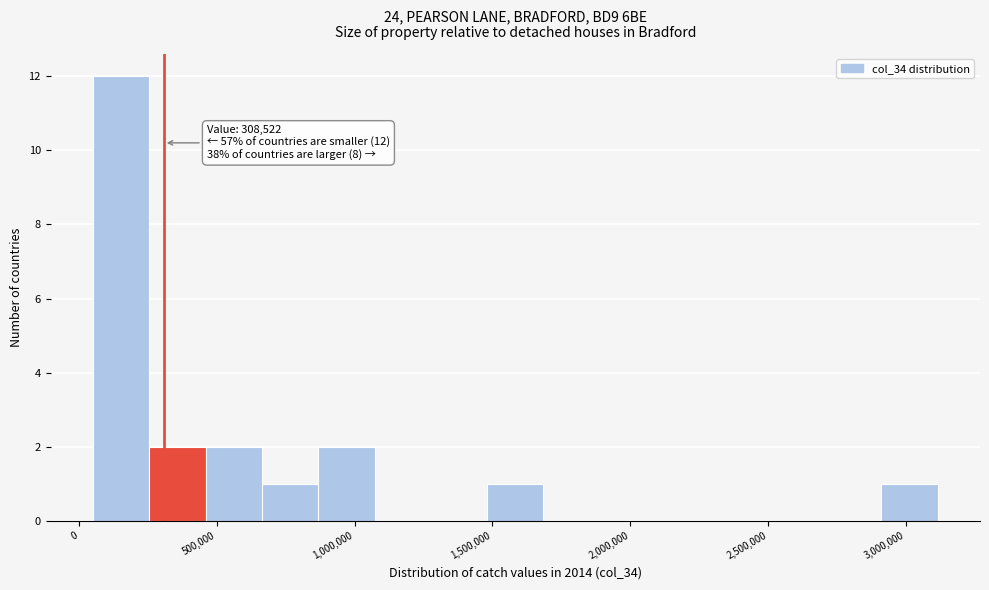

Over which range of the x-axis is the bar tallest?

50000 to 250000